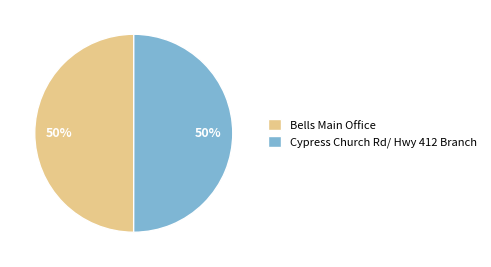

To the nearest percent, what portion does Bells Main Office represent?

50%